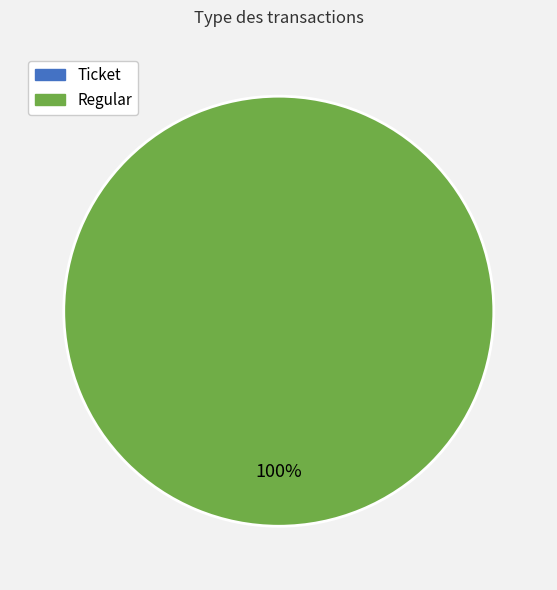

What is the smallest slice in the pie chart?

Ticket